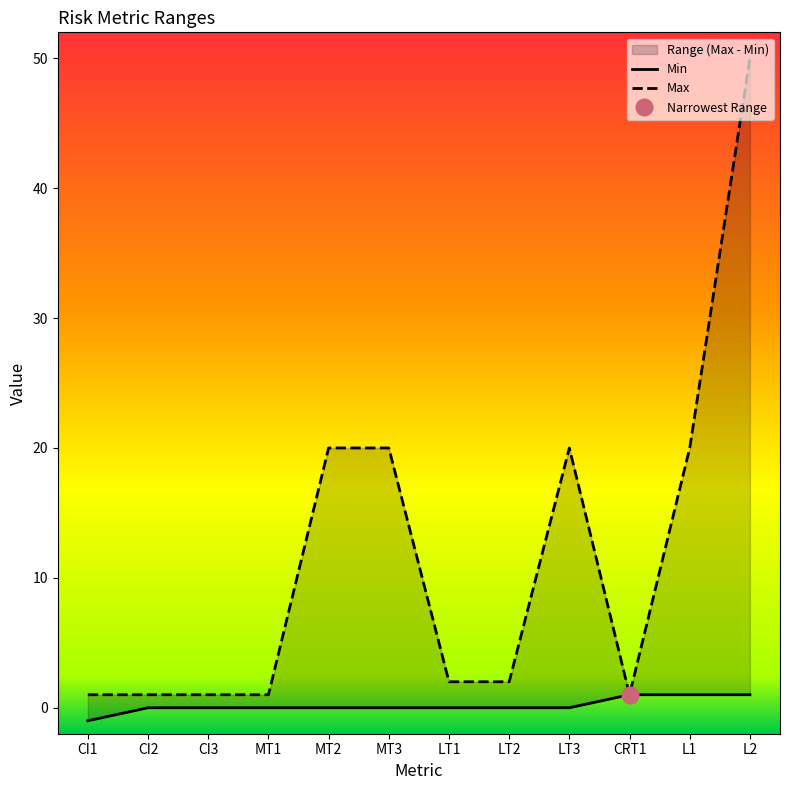

What is the difference between the highest and lowest values at MT3?

20